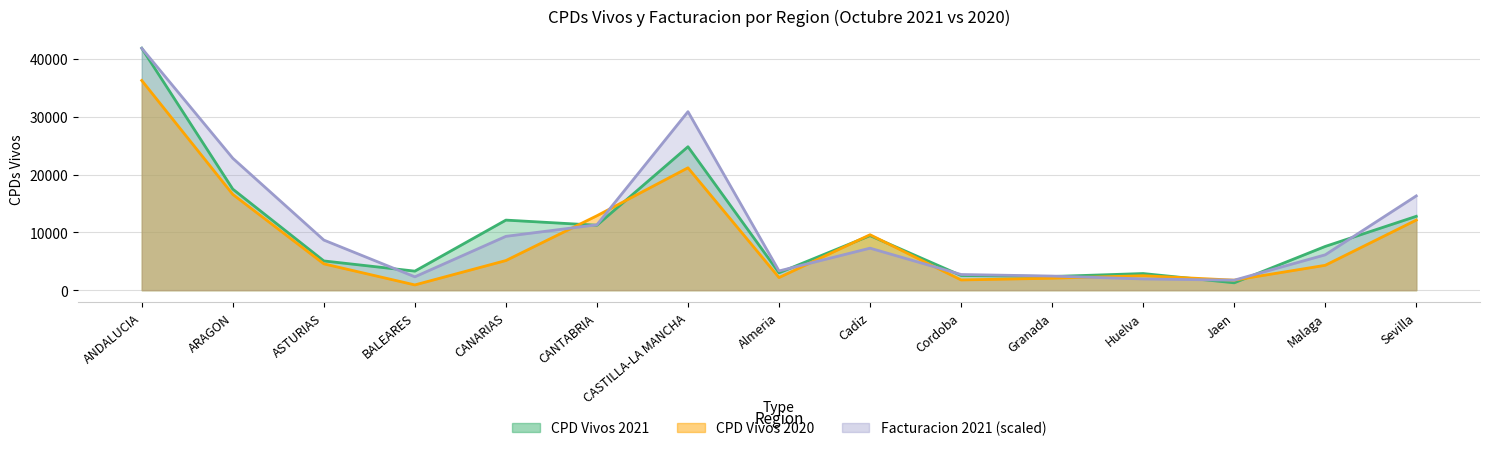

What is the difference between the highest and lowest values at Jaen?

459.0